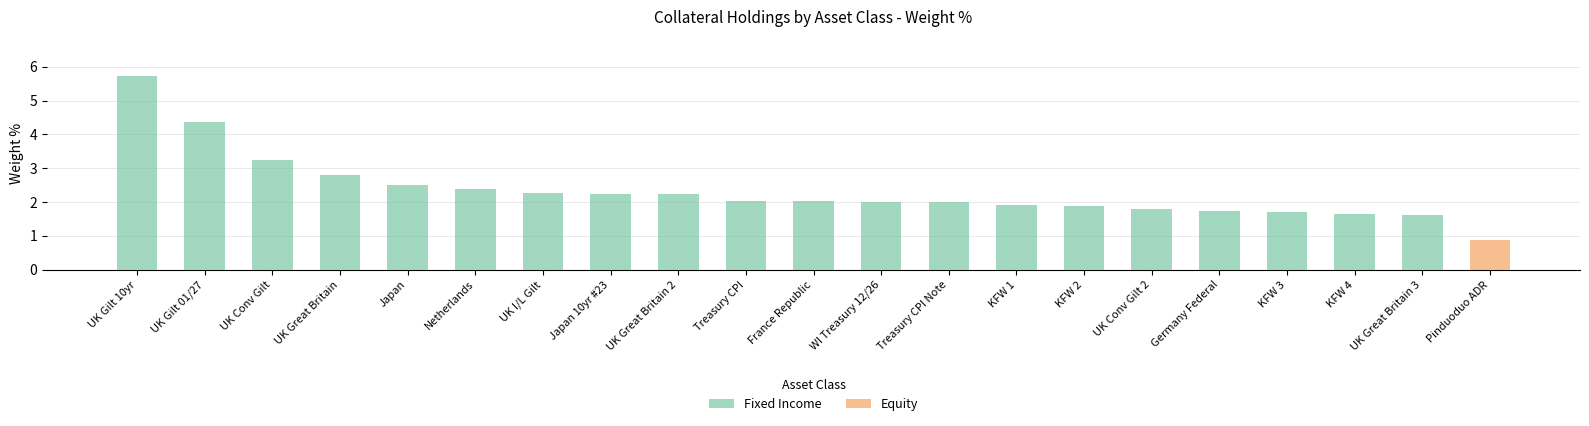

Is it true that Fixed Income equals 5.7 at UK Gilt 10yr?

True